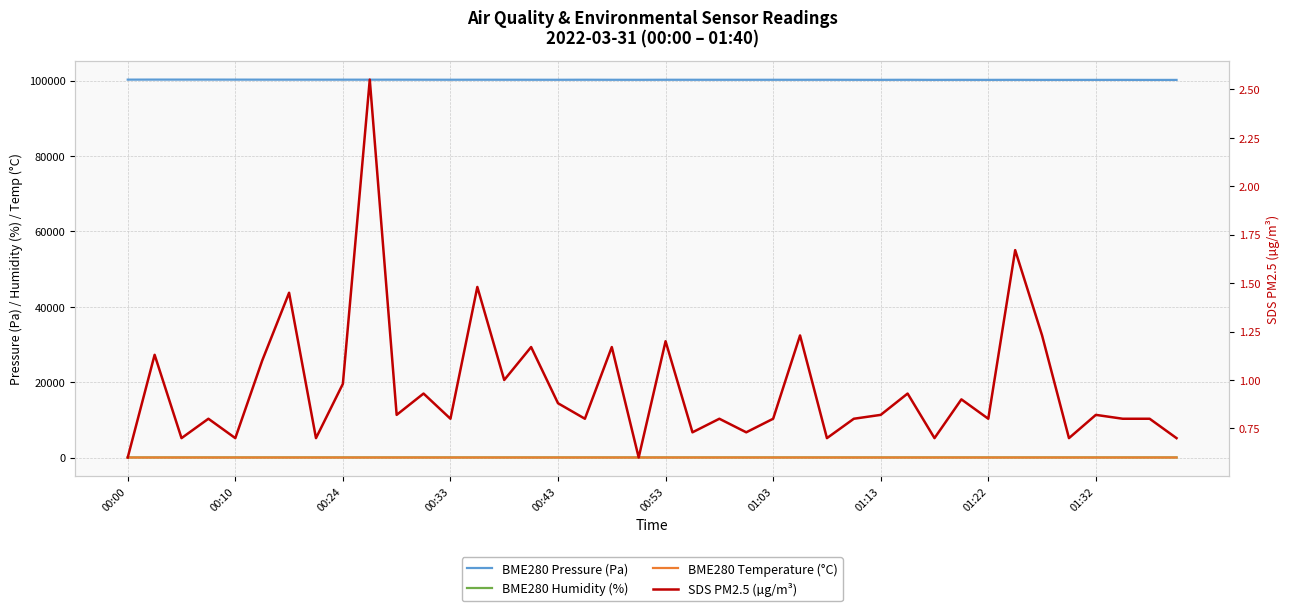

What is the sum of the SDS PM2.5 (µg/m³) values at 00:43 and 10?

1.5